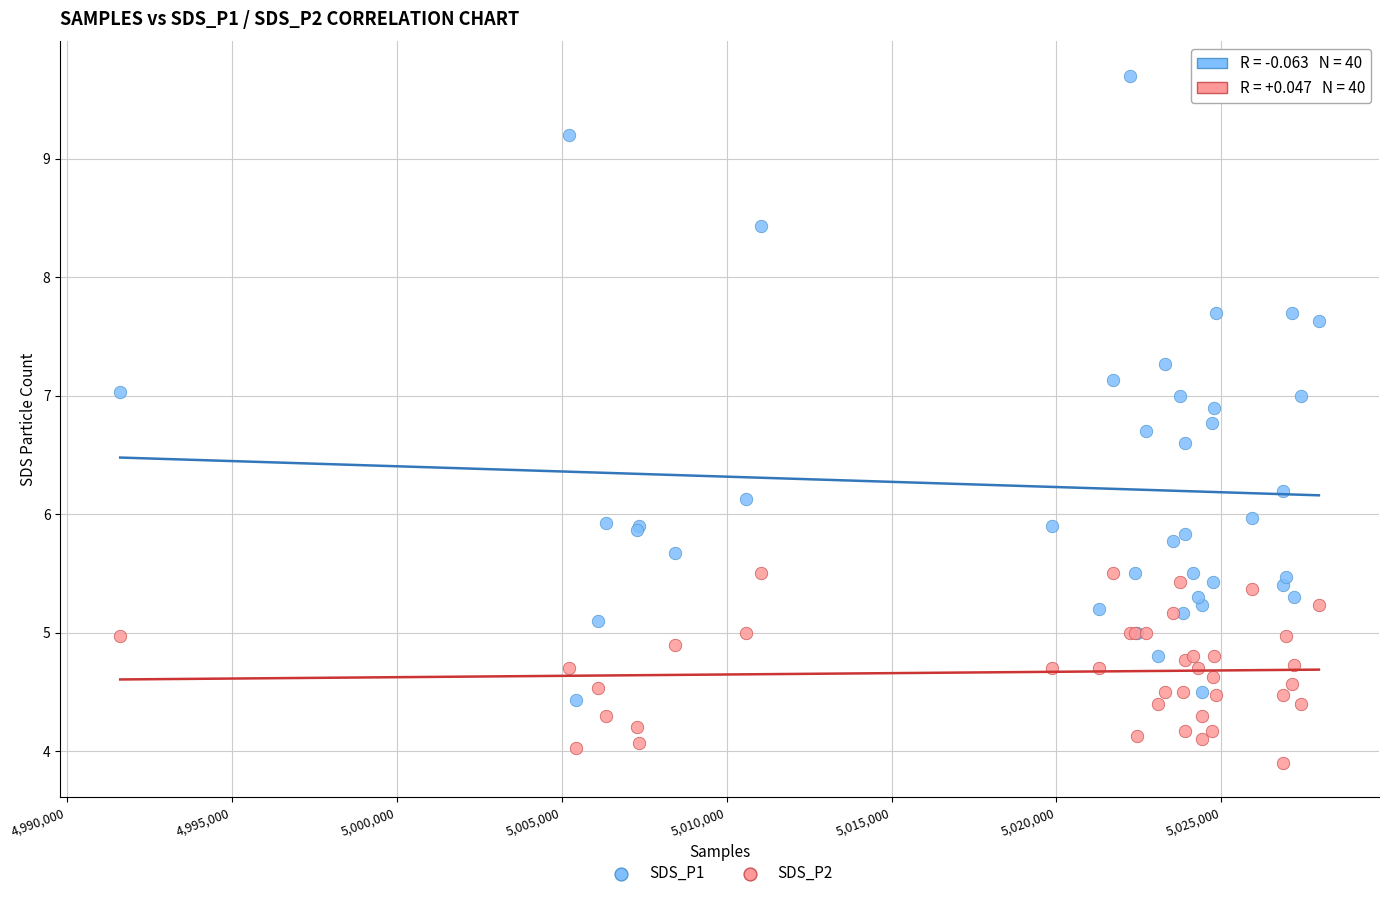

What is the X range (max minus min) for the scatter plot?

36337.0